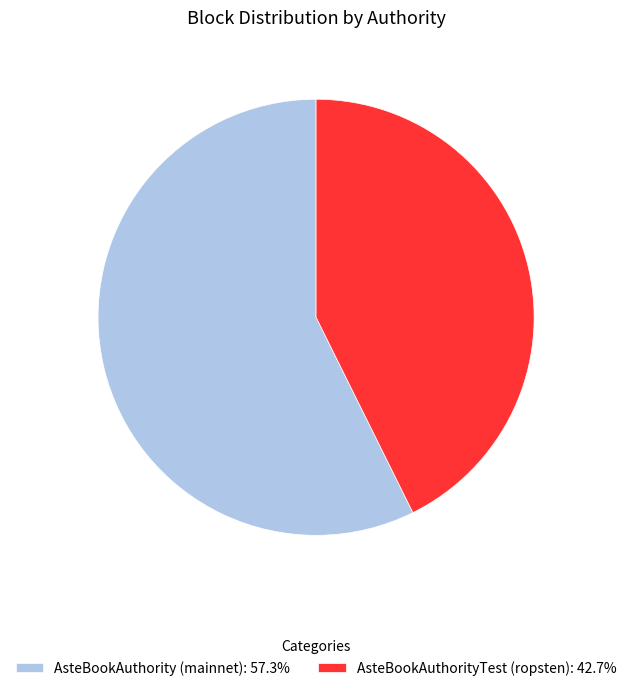

How many slices are in this pie chart?

2